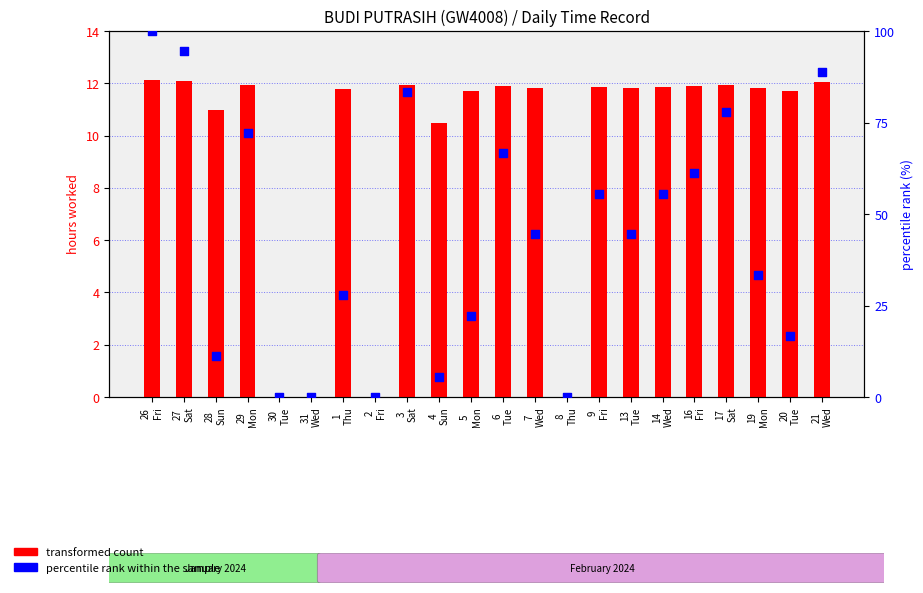

Is the value of percentile rank within the sample at 17
Sat greater than the value of transformed count at 2
Fri?

Yes